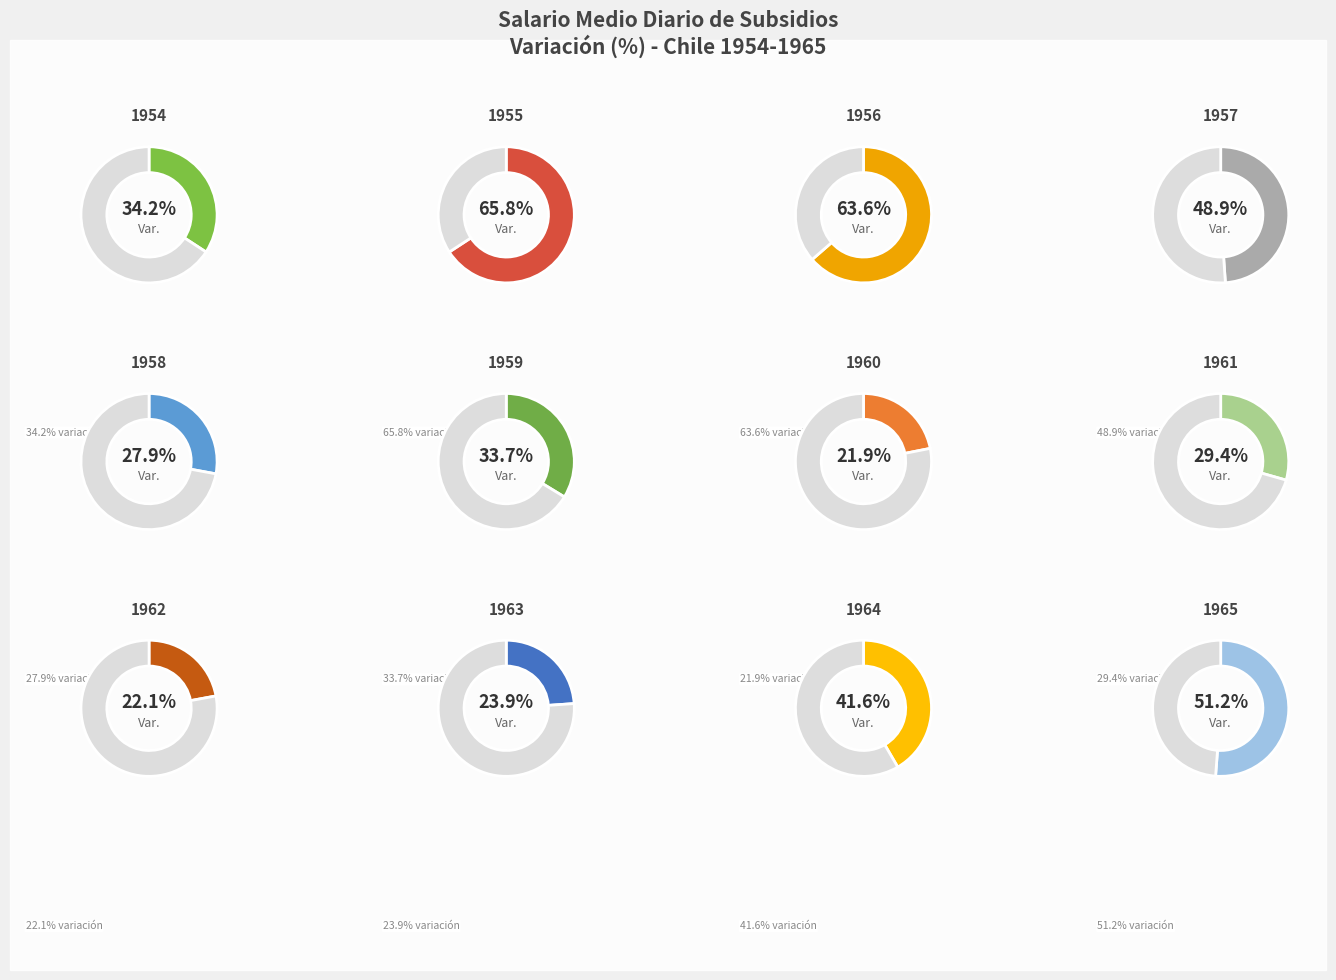

How many segments does this pie chart have?

12